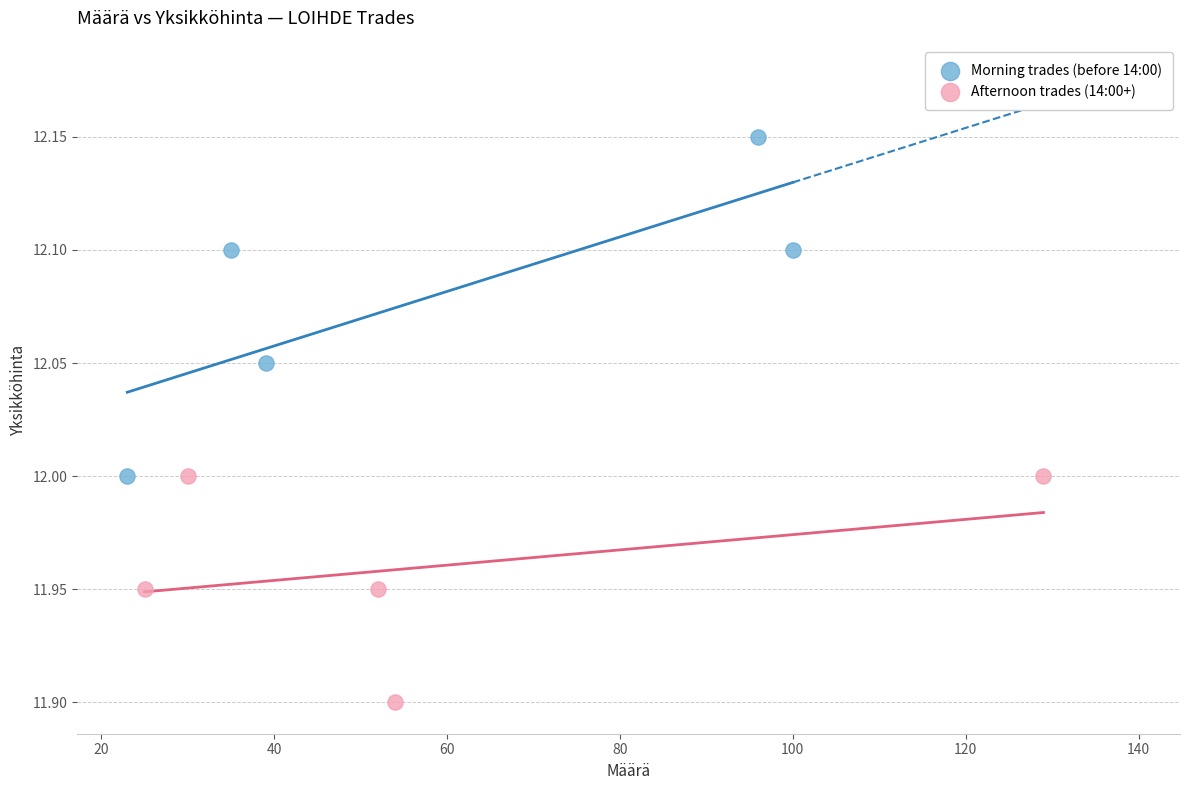

Which series has the widest spread of Y values?

Morning trades (before 14:00)